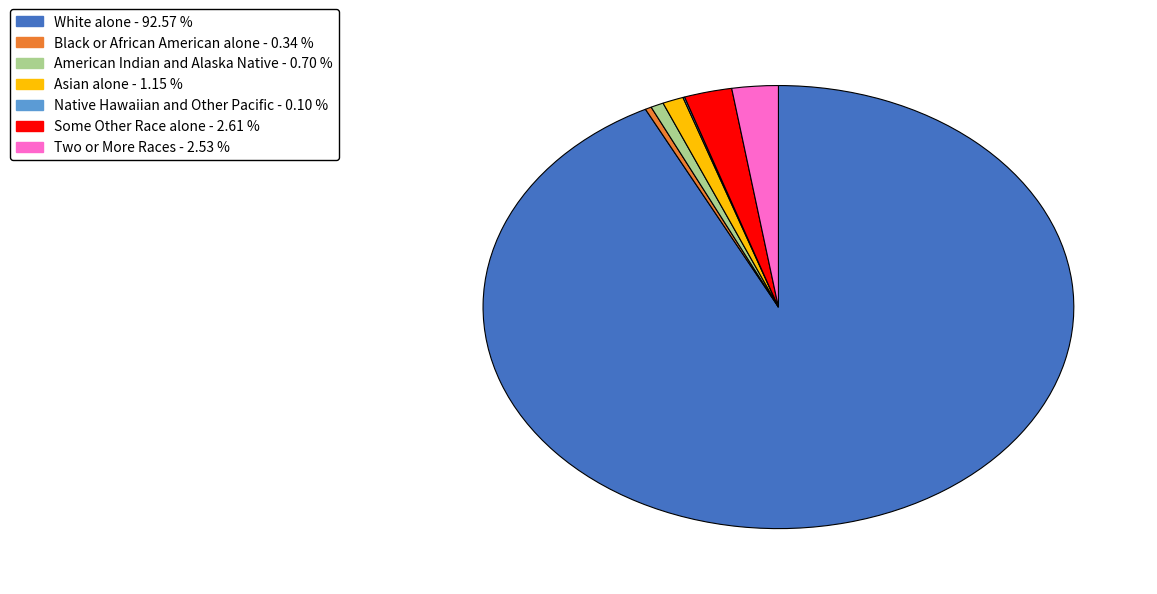

Which category accounts for the majority?

White alone